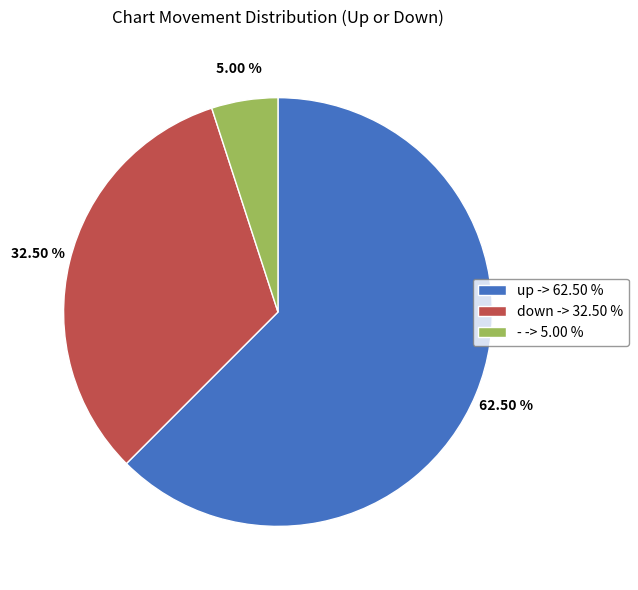

Is it true that - is 19% of the pie?

False